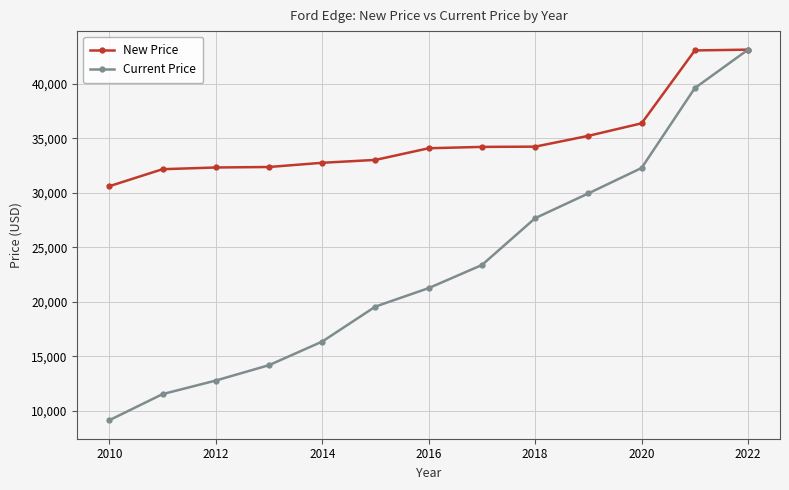

What is the average value of the New Price series?

34891